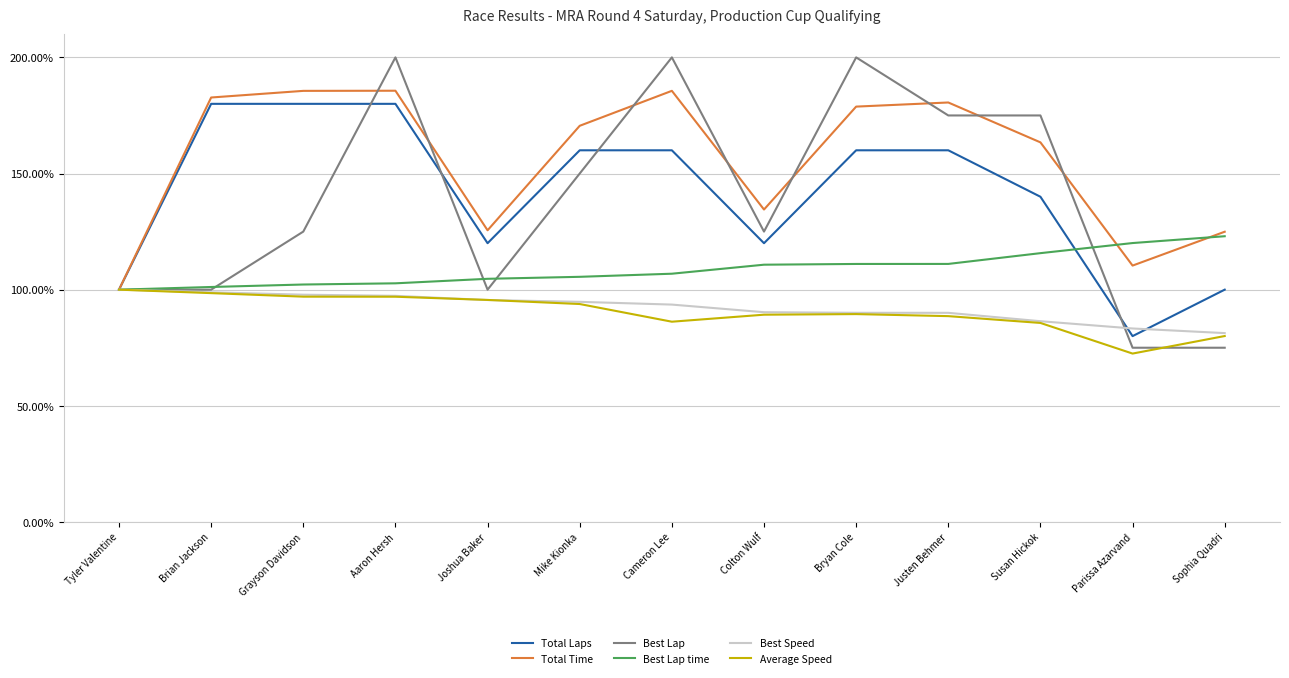

What position from the right is Colton Wulf?

6